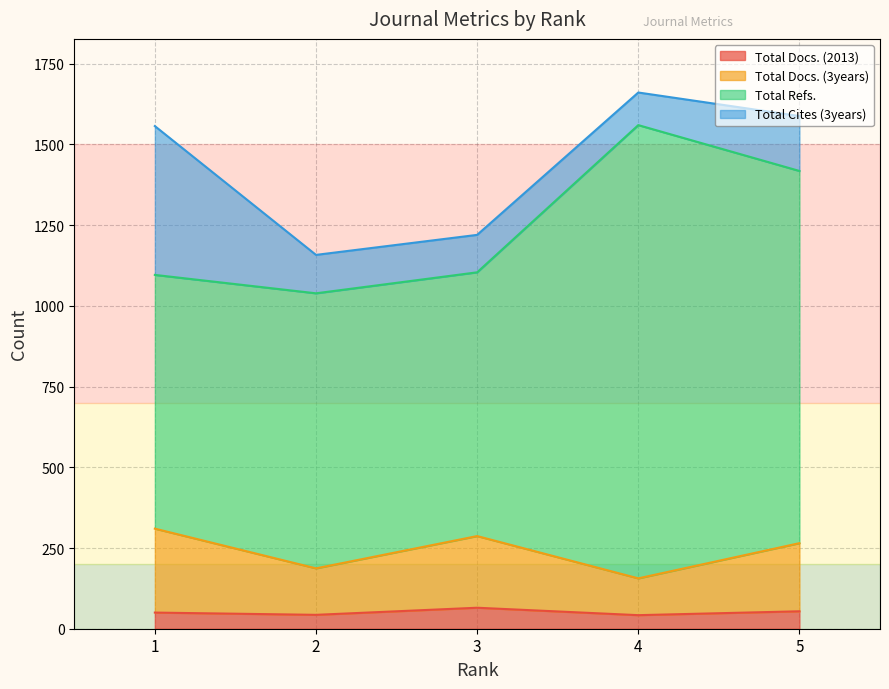

What are all the series names shown in the legend?

Total Docs. (2013), Total Docs. (3years), Total Refs., Total Cites (3years)